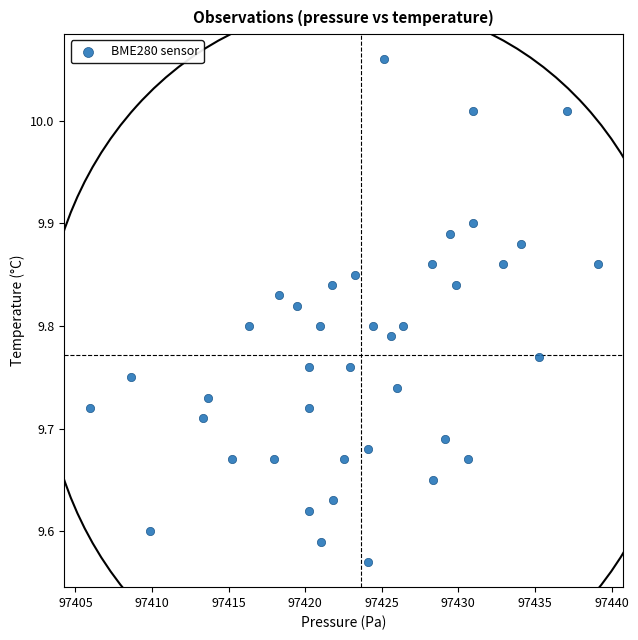

What is the range of X values (max minus min)?

33.1